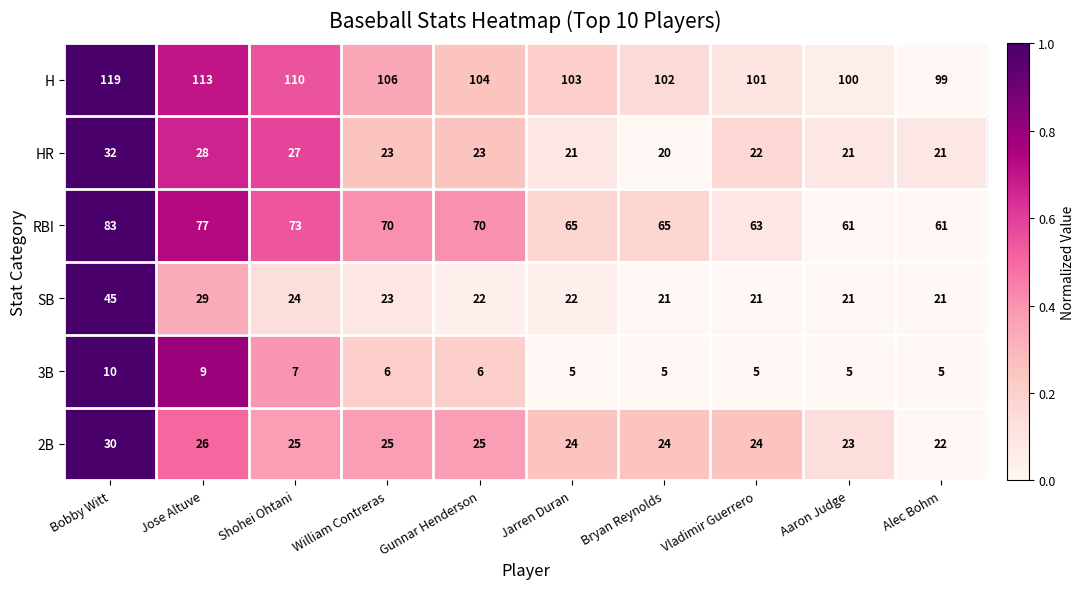

At Shohei Ohtani, list the series in order from largest to smallest.

H, RBI, HR, 2B, SB, 3B